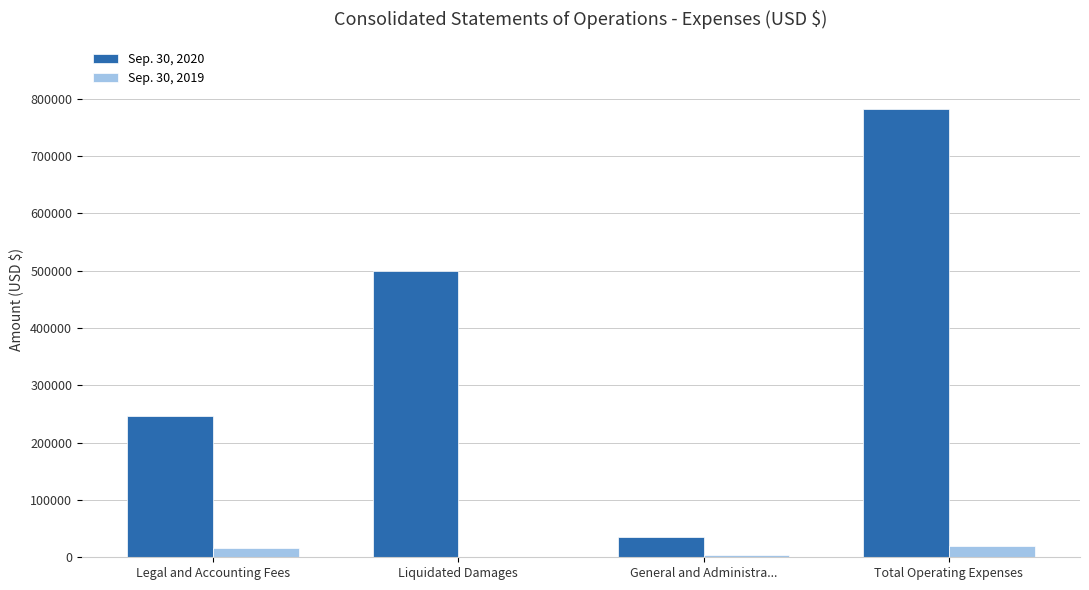

The value of Sep. 30, 2019 at General and Administra... is 3768. True or false?

True